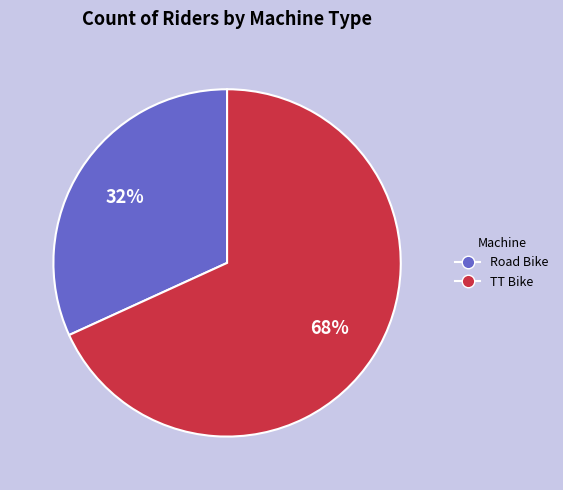

How many slices are in this pie chart?

2